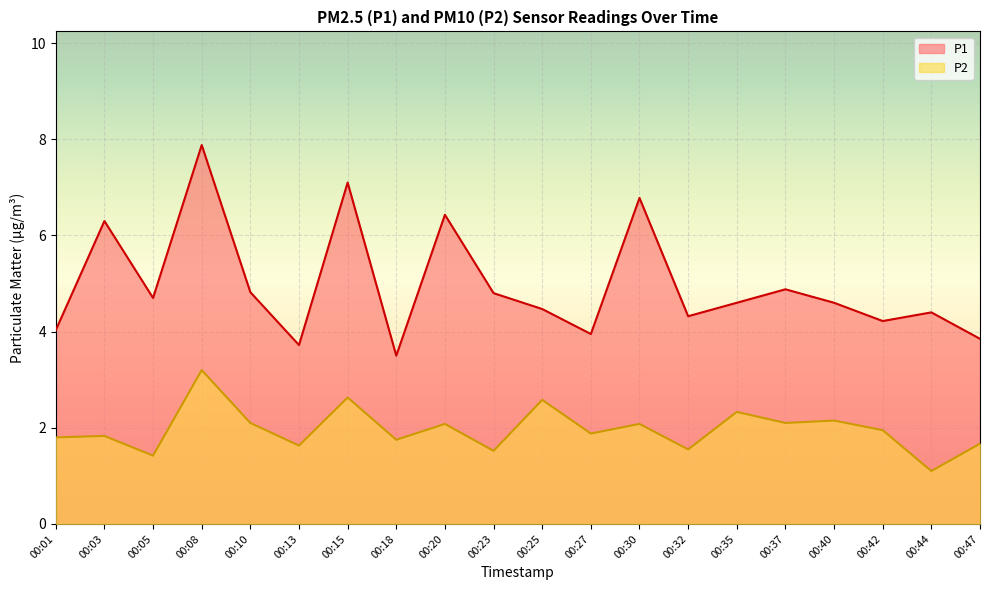

Which series has the largest range (max minus min)?

P1